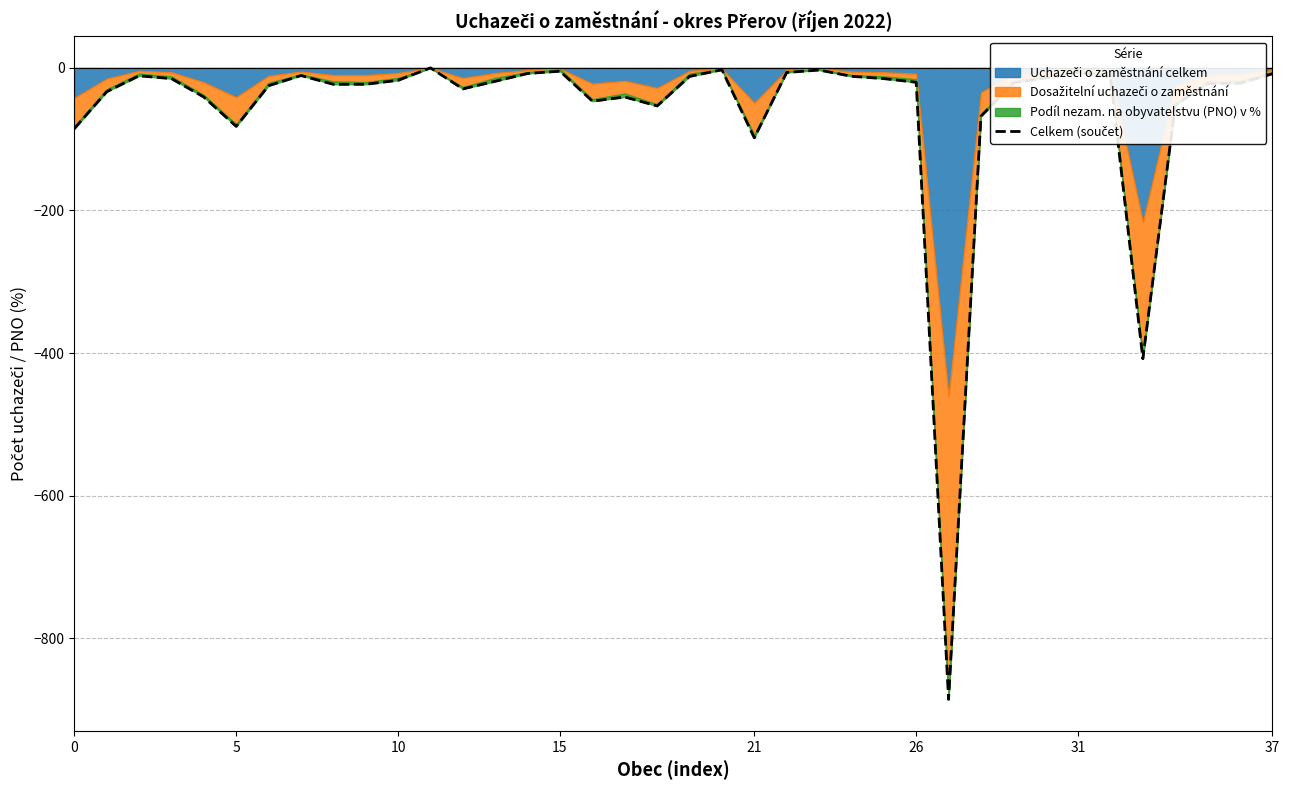

The value at 37 is -8.3. True or false?

True